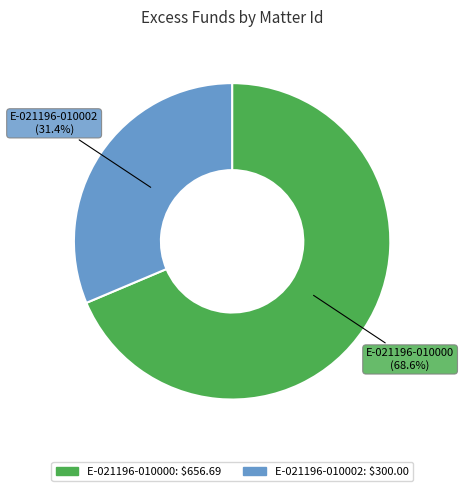

What is the ratio of the value at E-021196-010002 to the value at E-021196-010000?

0.5